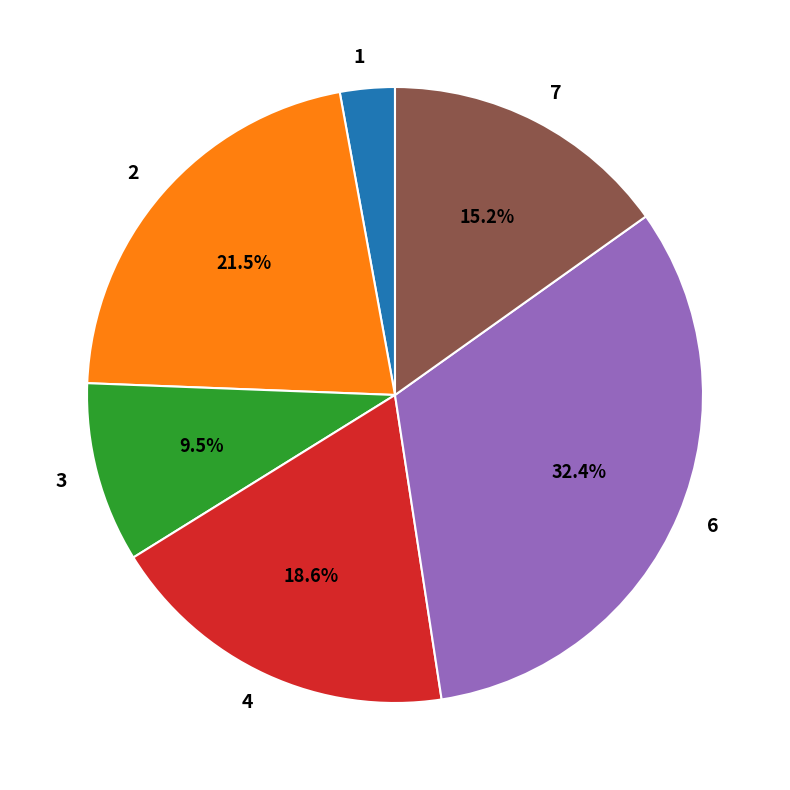

To the nearest percent, what is the combined percentage of 6 and 1?

35%